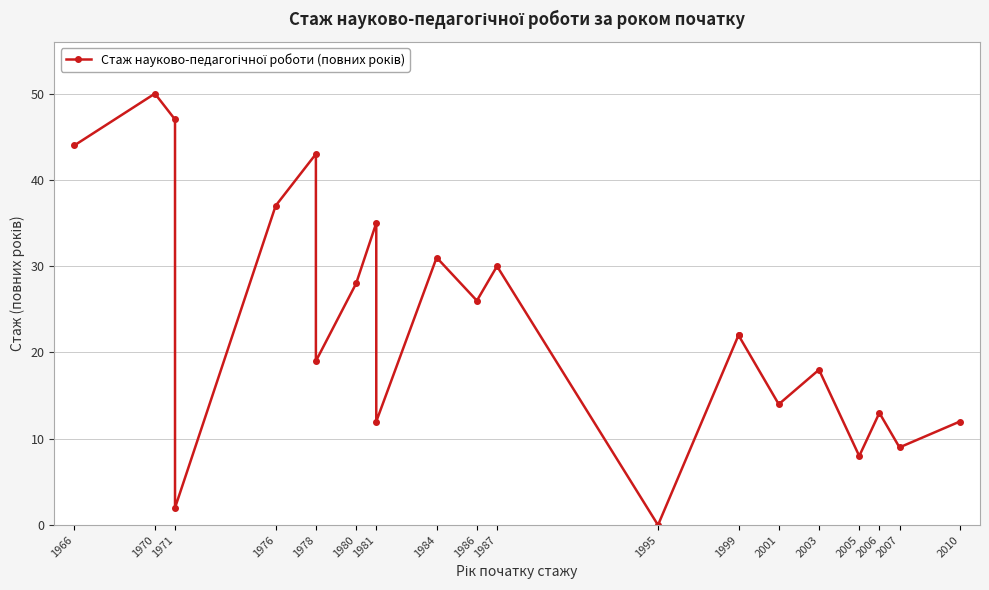

How many points are lower than both their immediate neighbors (excluding endpoints)?

8